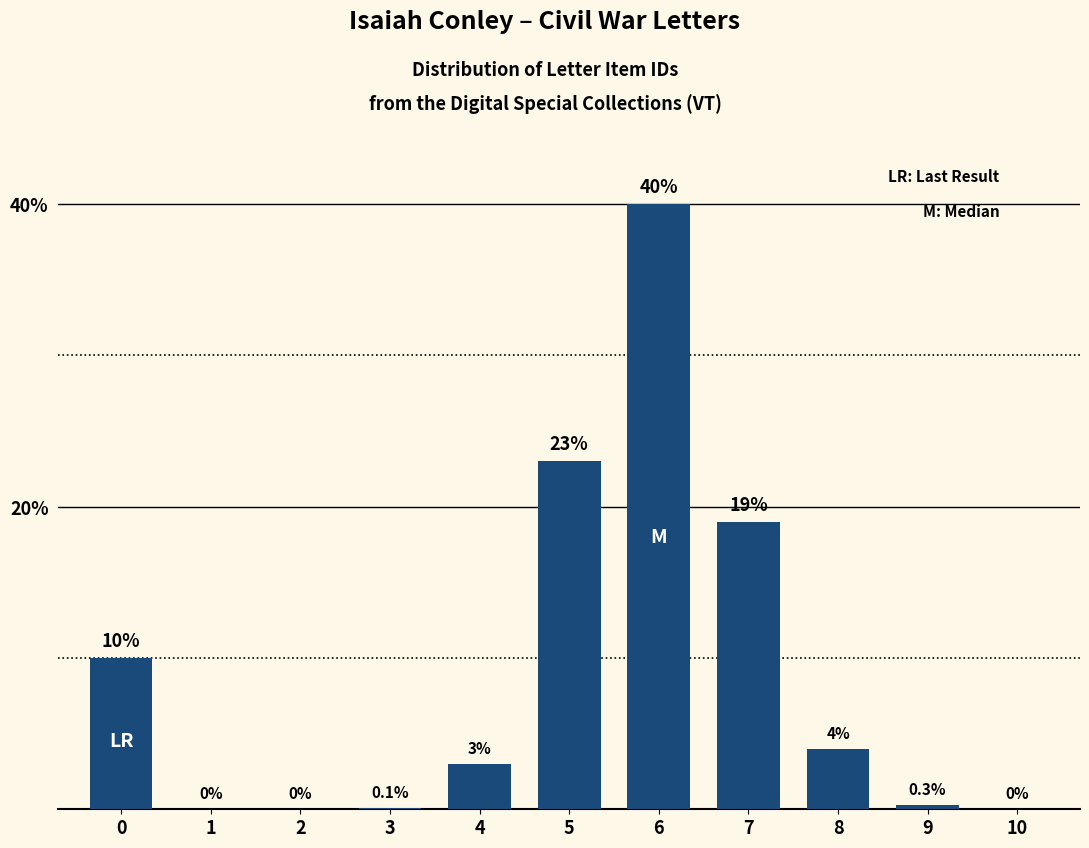

Reading left to right, transcribe all the data shown in this chart.

0=10.0	1=0.0	2=0.0	3=0.1	4=3.0	5=23.0	6=40.0	7=19.0	8=4.0	9=0.3	10=0.0